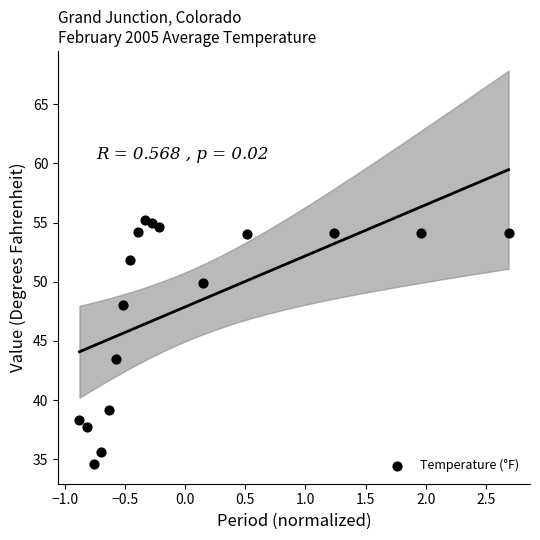

What Y value in the scatter plot is closest to 44?

43.5